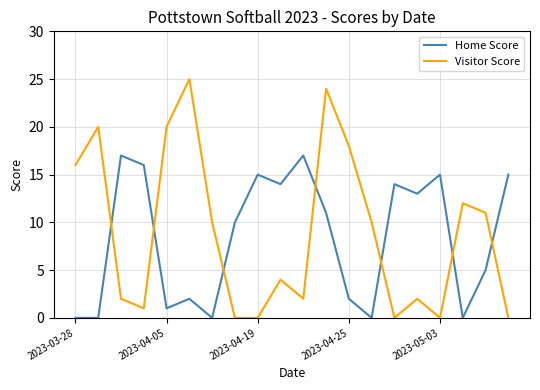

Which series ends up on top after the final intersection of Home Score and Visitor Score?

Home Score